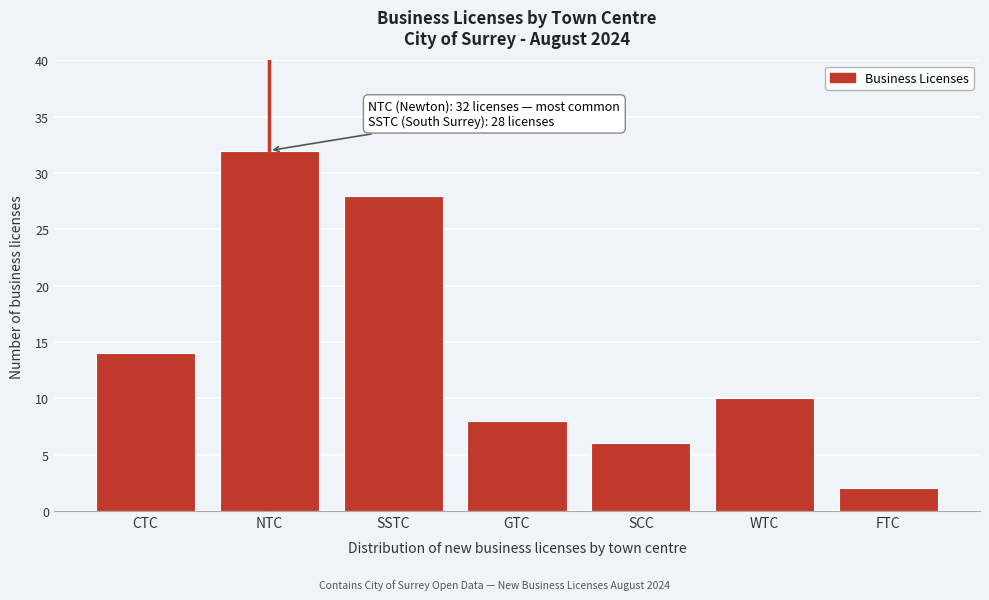

Reading left to right, what are all the values shown in this chart?

14	32	28	8	6	10	2